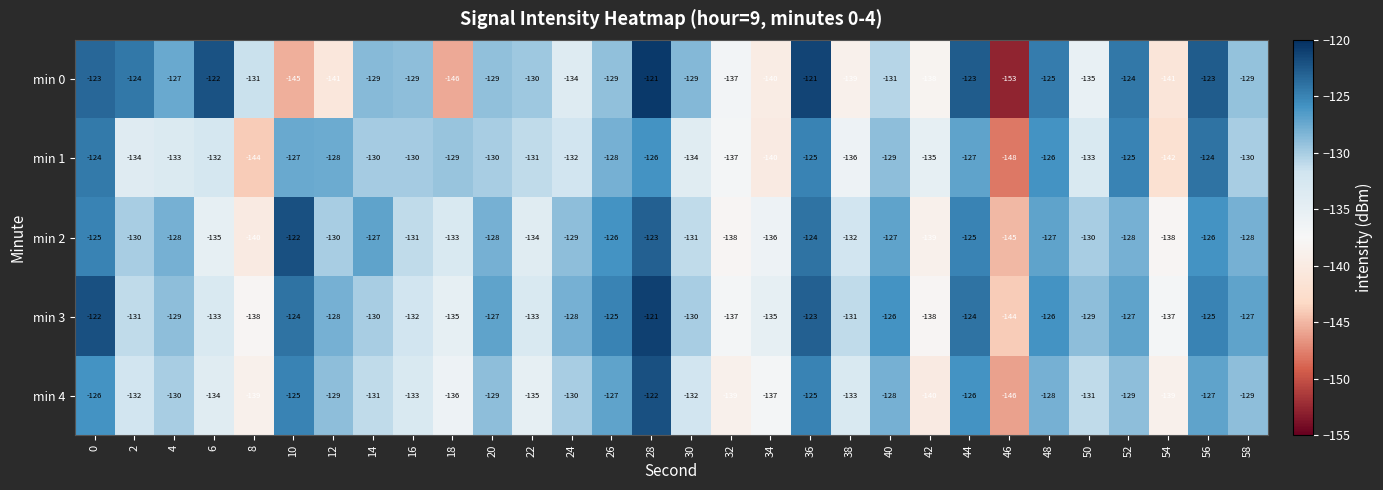

Which series has the largest total across all categories?

min 3